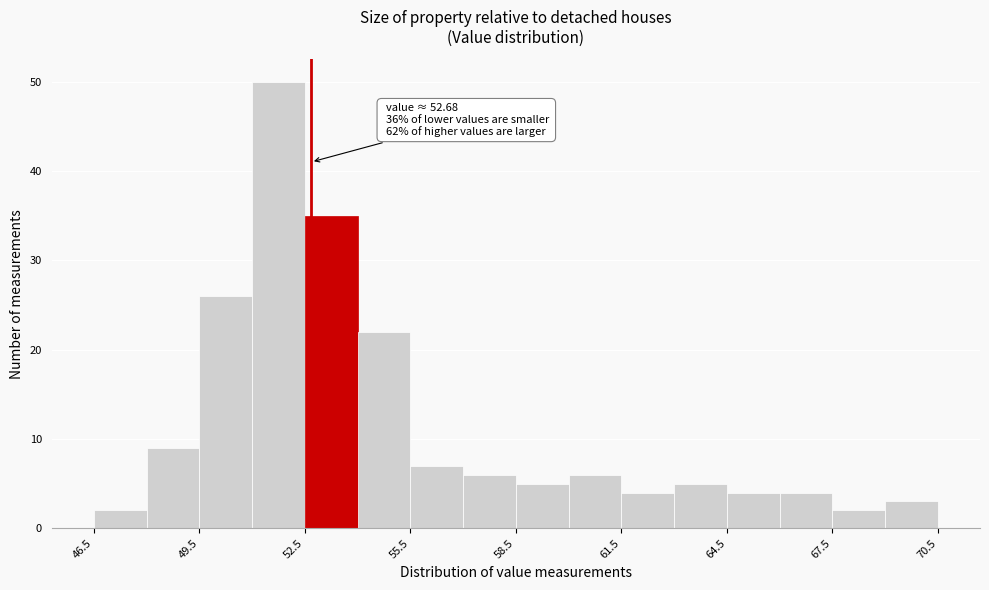

Around what value on the x-axis is the tallest bar? Give the approximate position of its centre, as read against the axis.

52.0